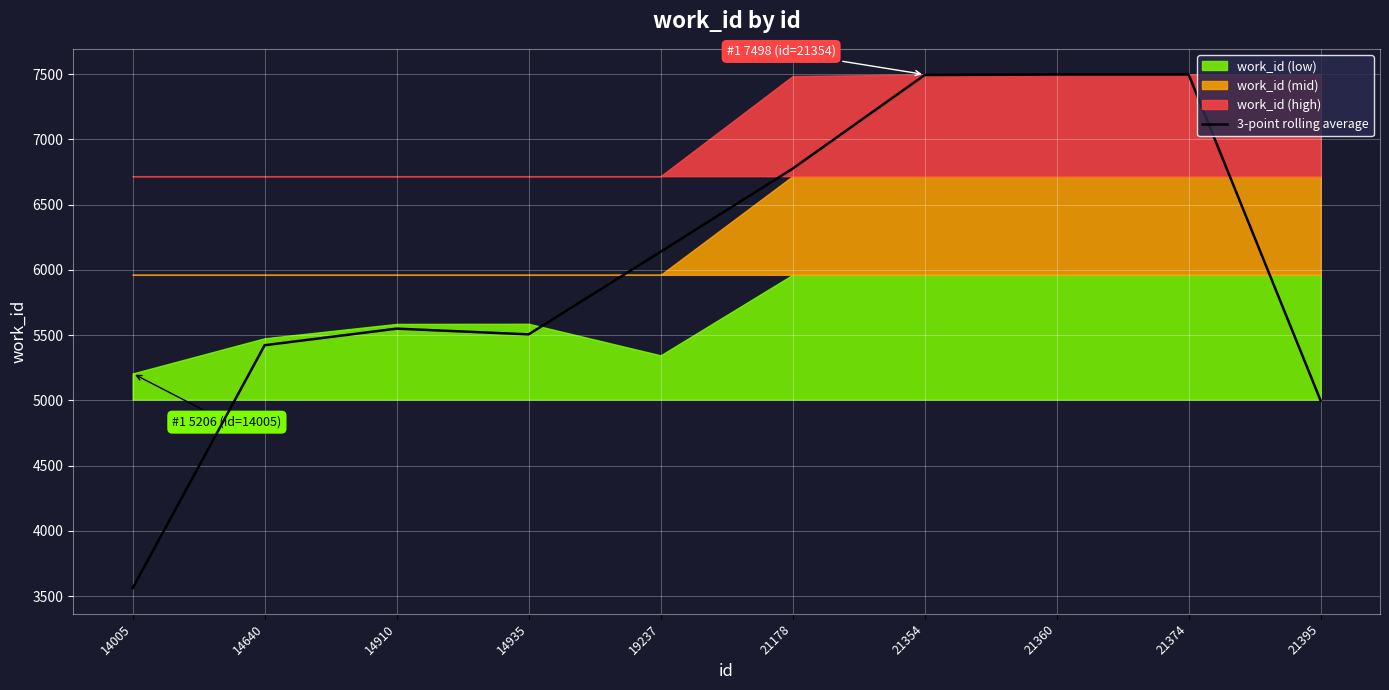

List the labels in order of value, largest first.

21360, 21374, 21354, 21178, 19237, 14910, 14935, 14640, 21395, 14005